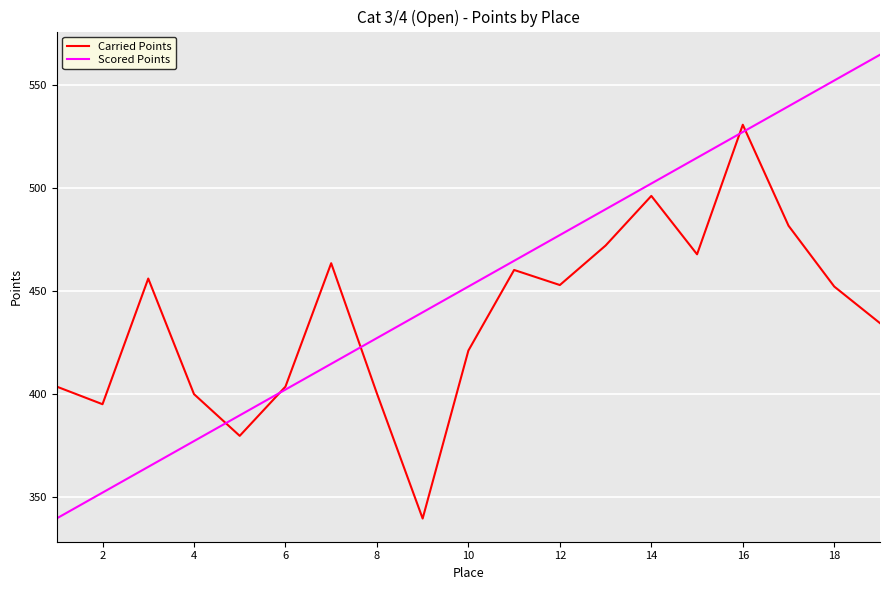

What are all the series names shown in the legend?

Carried Points, Scored Points